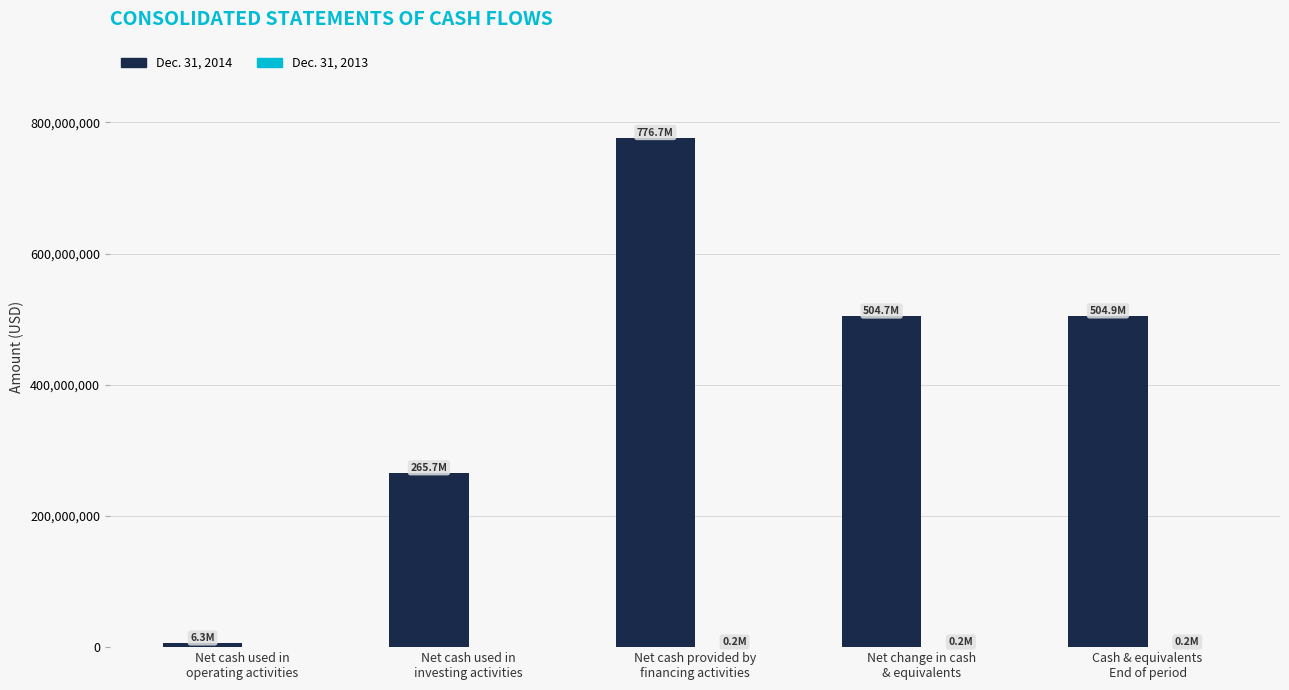

What is the maximum value shown in the chart?

776736000